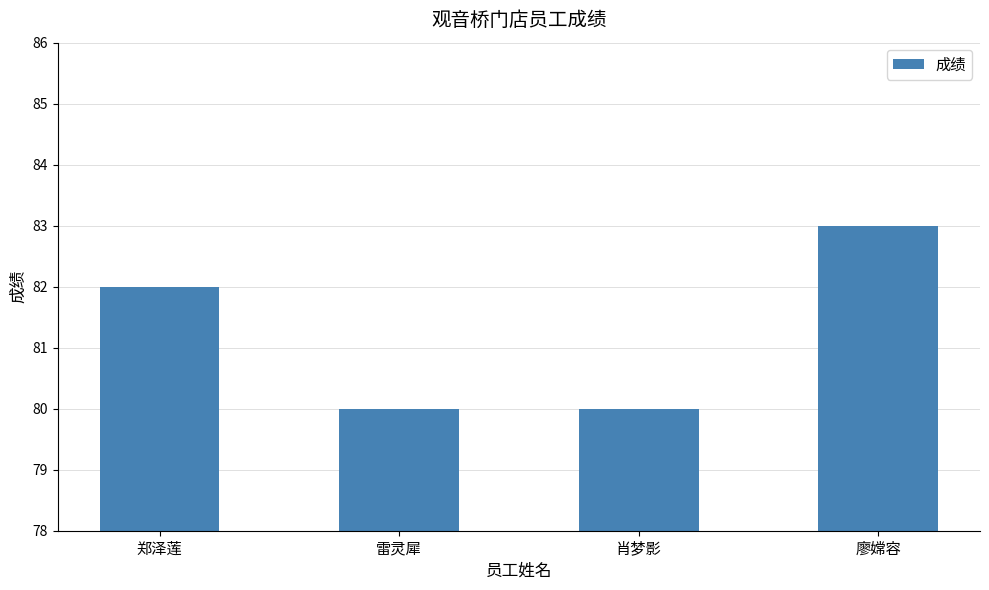

What is the approximate value at 郑泽莲?

82